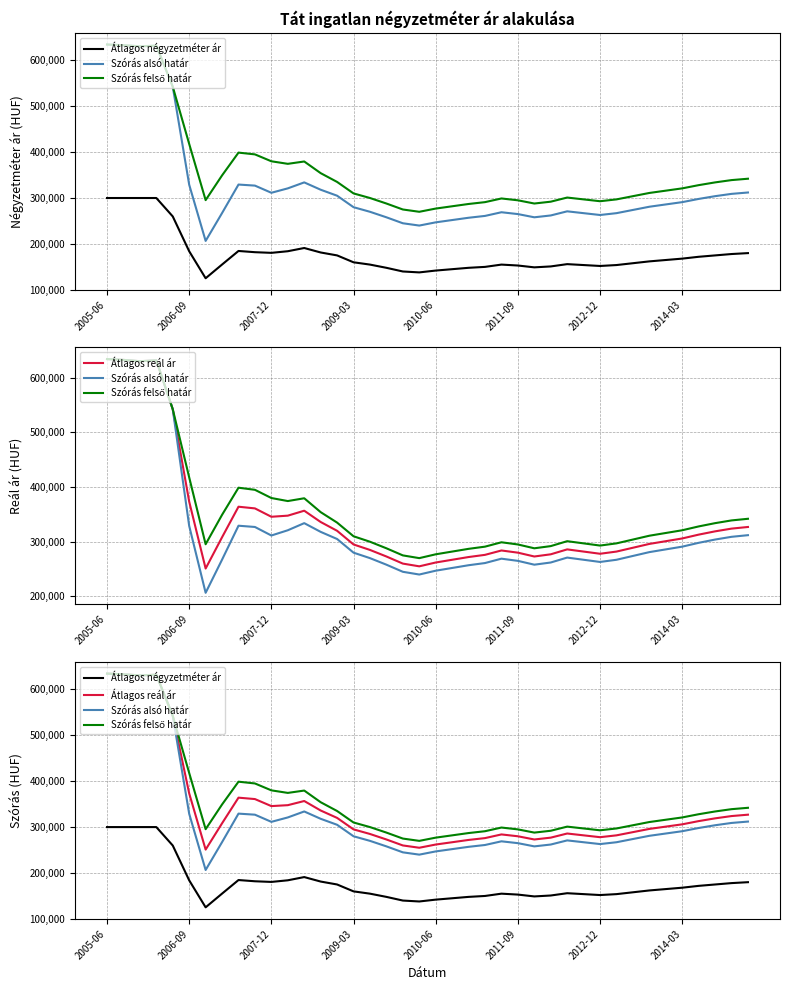

Reading left to right, what are all the values shown in this chart?

Átlagos négyzetméter ár: 300000	300000	300000	300000	259843	184015	125243	155133	184677	182000	180585	184104	191129	181384	175000	160000	155000	148000	140000	138000	142000	145000	148000	150000	155000	153000	149000	151000	156000	154000	152000	154000	158000	162000	165000	168000	172000	175000	178000	180000
Szórás alsó határ: 634250	632708	630301	631831	542366	328907	206573	267228	329304	327000	311400	320999	334002	318052	305000	280000	270000	258000	245000	240000	247000	252000	257000	261000	269000	265000	258000	262000	271000	267000	263000	267000	274000	281000	286000	291000	298000	304000	309000	312000
Szórás felső határ: 634250	632708	630301	631831	542366	417725	295391	349244	398854	395000	379980	374429	379530	354142	335000	310000	300000	288000	275000	270000	277000	282000	287000	291000	299000	295000	288000	292000	301000	297000	293000	297000	304000	311000	316000	321000	328000	334000	339000	342000
Átlagos reál ár: 634250	632708	630301	631831	542366	373316	250982	308236	364079	361000	345690	347714	356766	336097	320000	295000	285000	273000	260000	255000	262000	267000	272000	276000	284000	280000	273000	277000	286000	282000	278000	282000	289000	296000	301000	306000	313000	319000	324000	327000